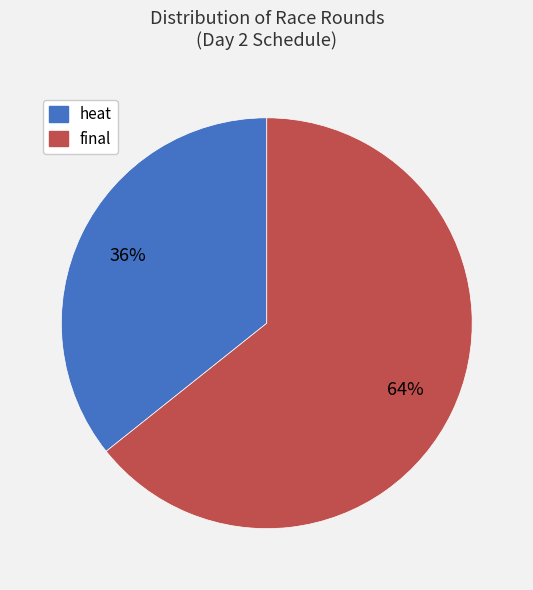

The heat slice represents 36% of the pie. True or false?

True